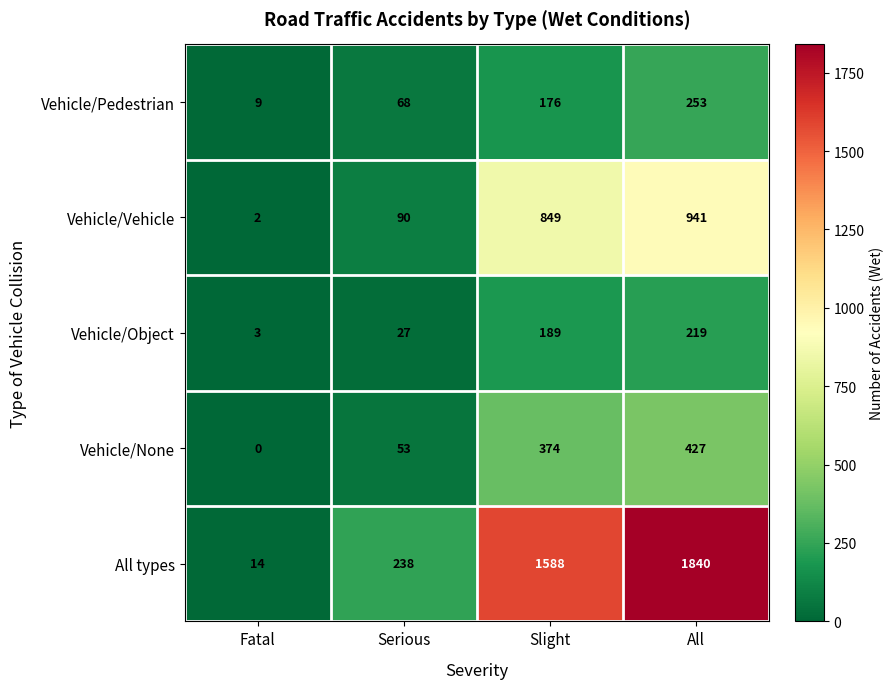

What is the spread (max minus min) of values at Slight?

1412